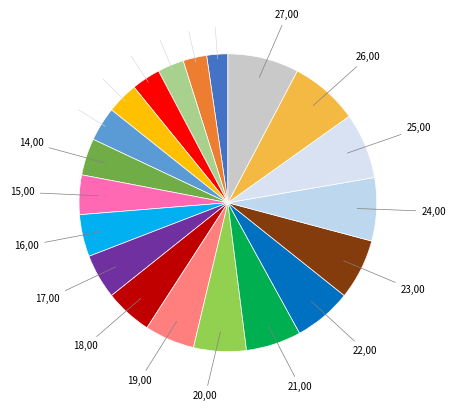

How many segments does this pie chart have?

20